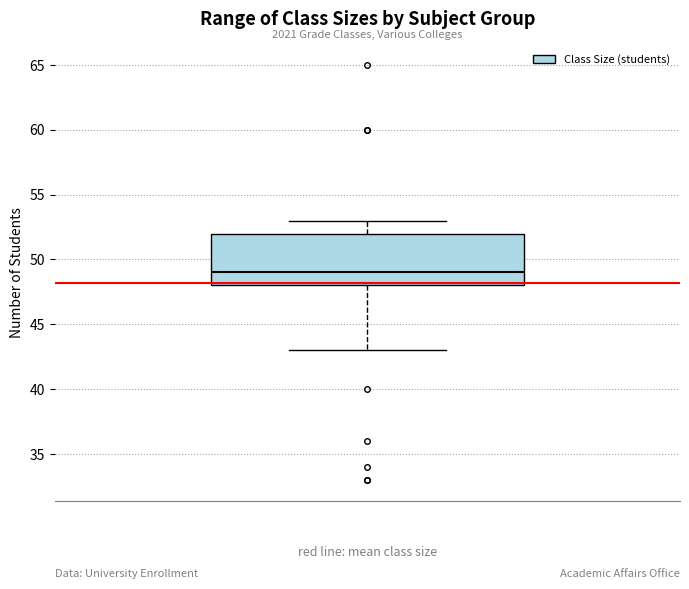

Read this box plot against the y-axis: the position of the median line, the range covered by the box, and the ends of both whiskers. The values are not printed on the chart, so give them approximately, as read against the axis.

median 49, box 48 to 52, whiskers 43 to 53